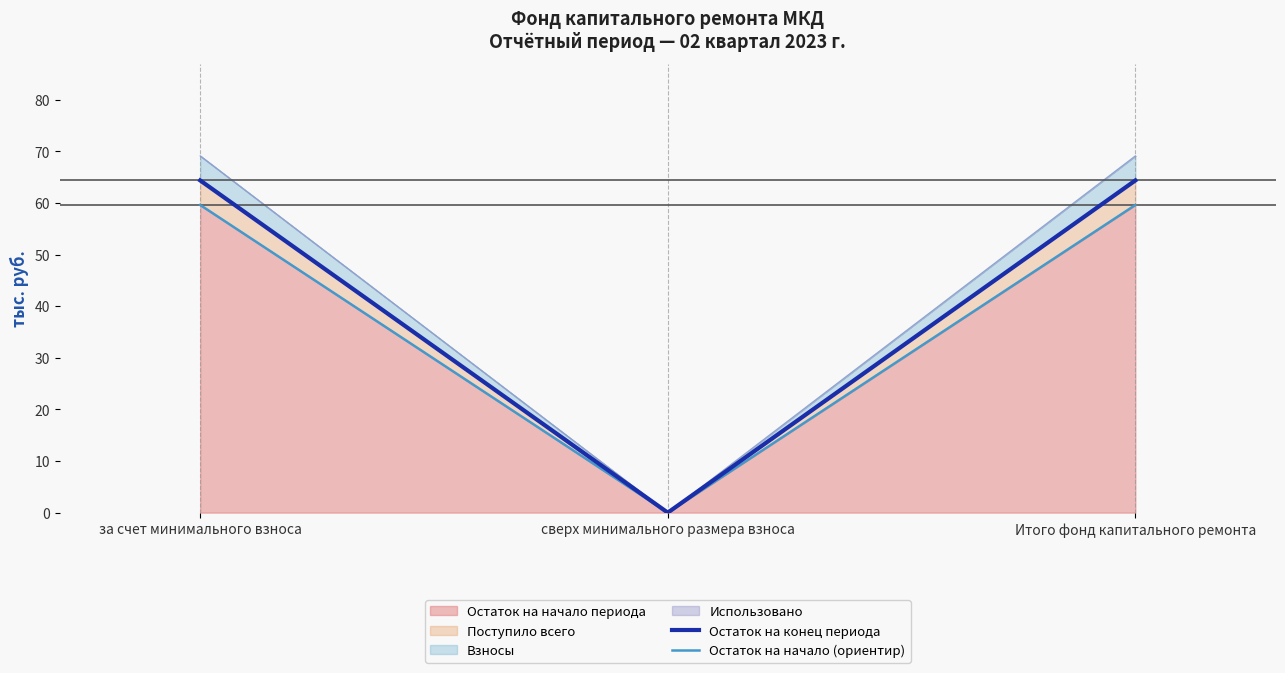

Which series has the largest range (max minus min)?

Остаток на конец периода